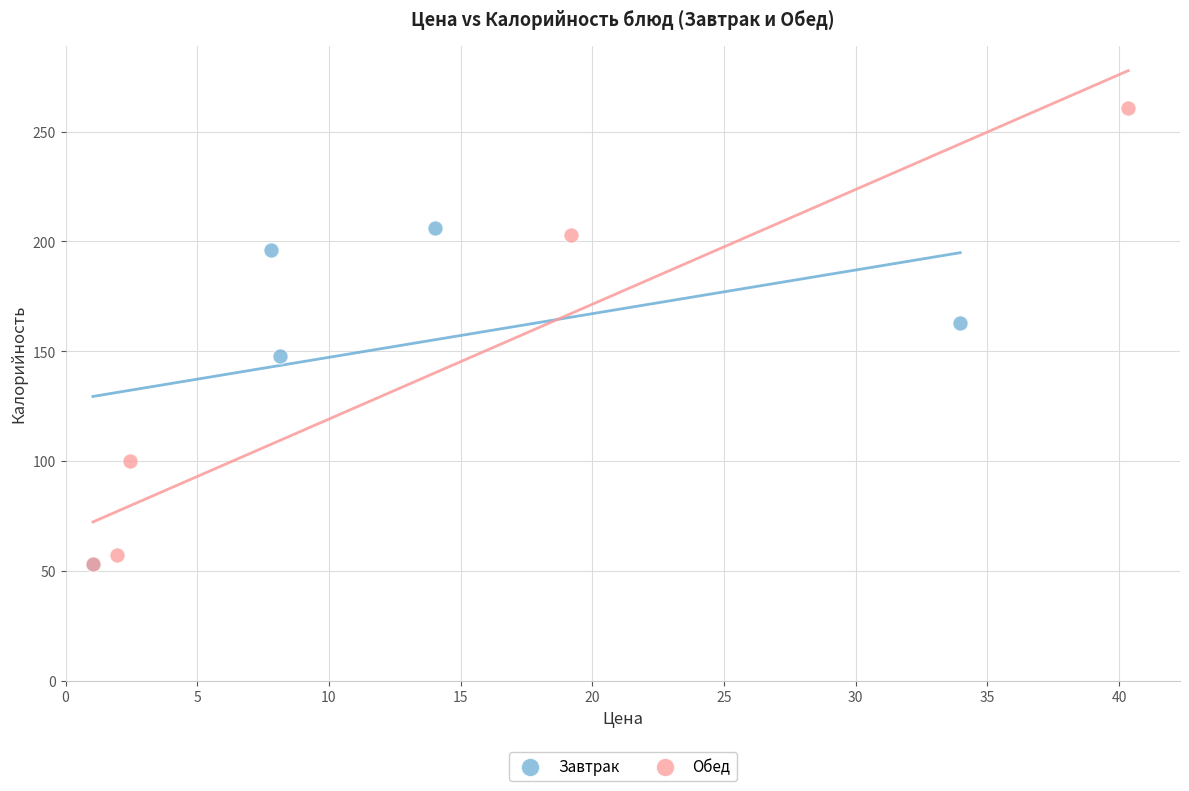

Which series has the largest Y range (max minus min)?

Обед